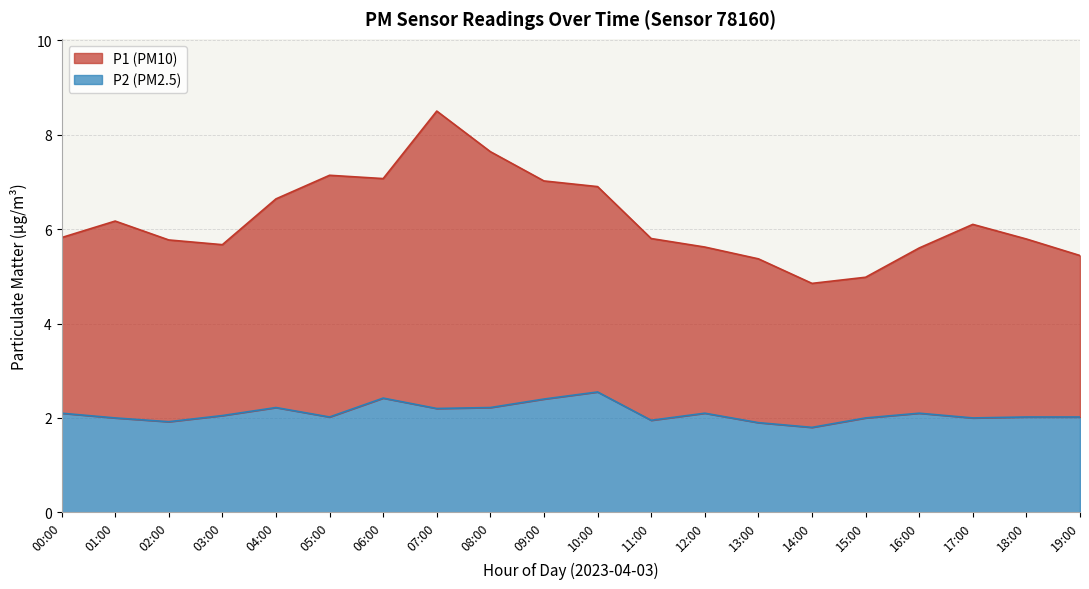

Which category has the highest value in the P1 series?

07:00